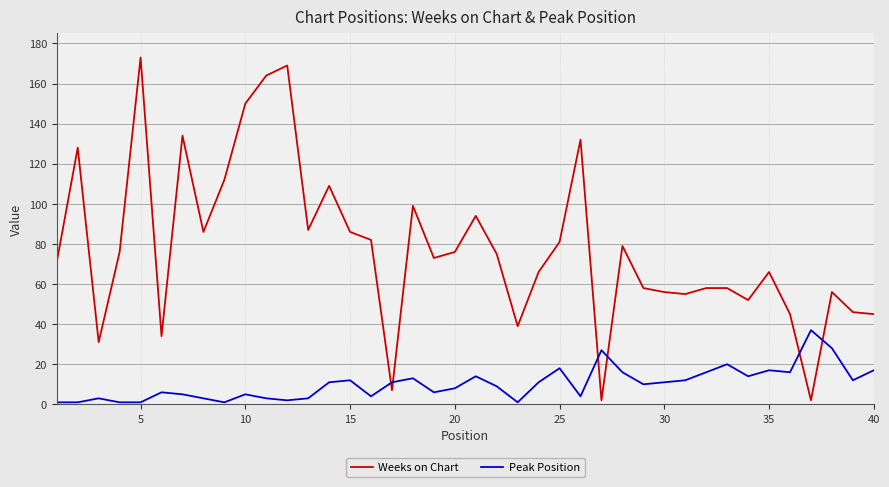

How many times do Weeks on Chart and Peak Position cross each other?

6